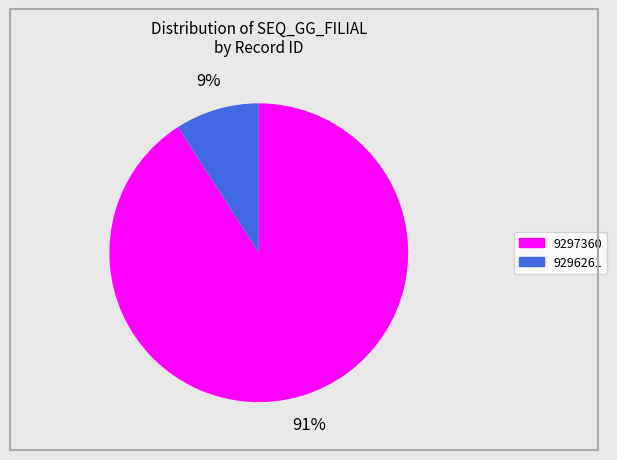

True or false: 9297360 accounts for 91% of the total.

True